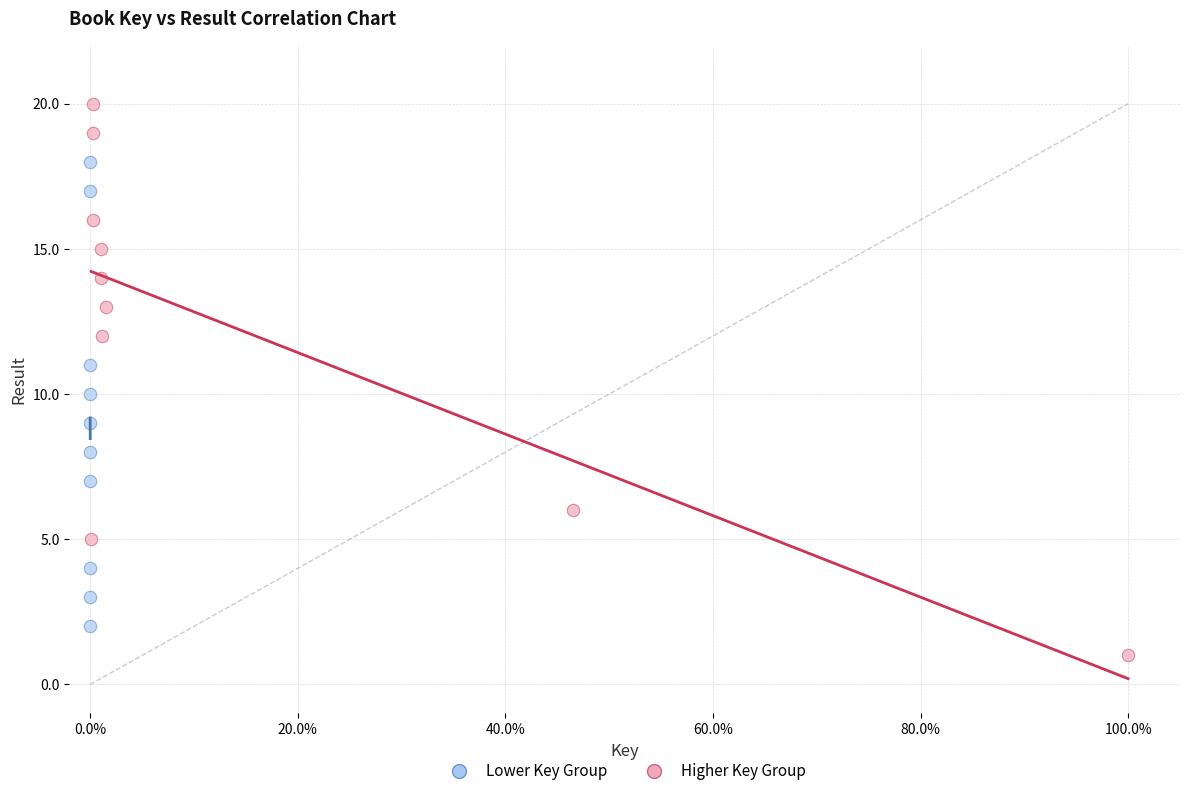

Which series has the widest spread of Y values?

Higher Key Group